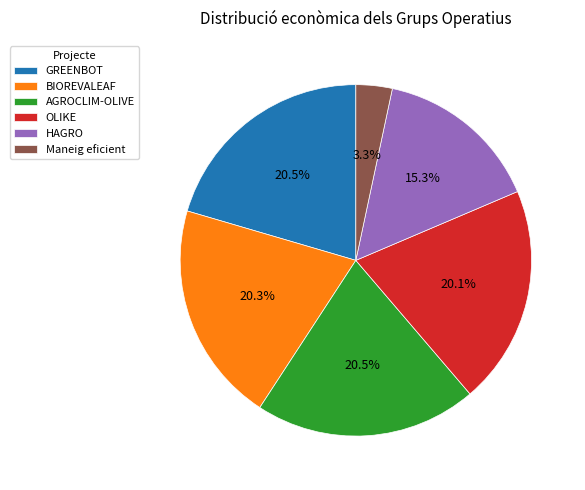

Which category has the smallest portion of the pie?

Maneig eficient